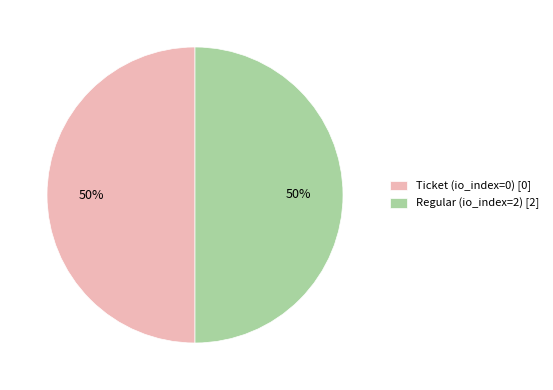

To the nearest percent, what percentage of the pie is Ticket (io_index=0) [0]?

50%